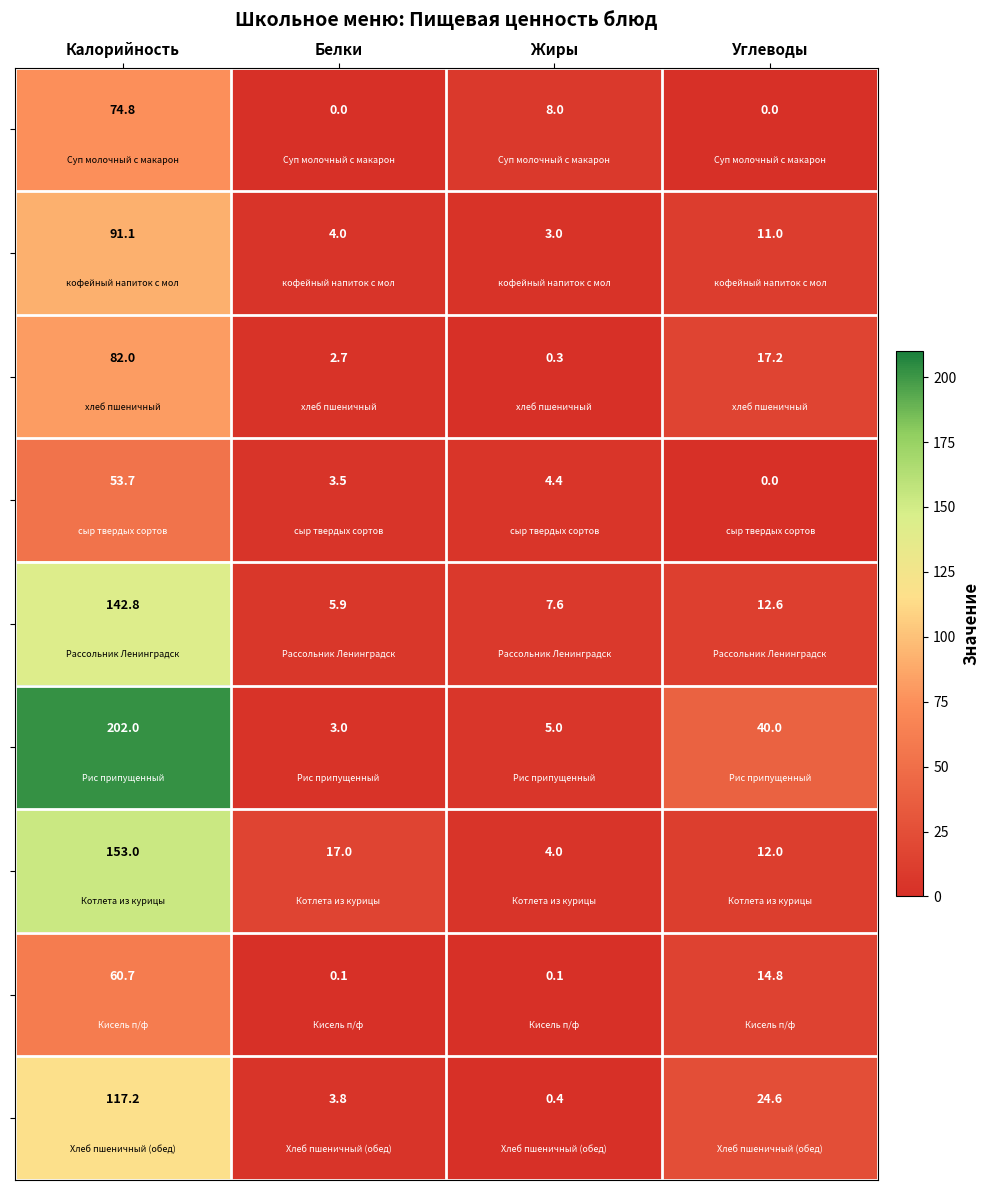

What is the total value across all series at Белки?

40.0